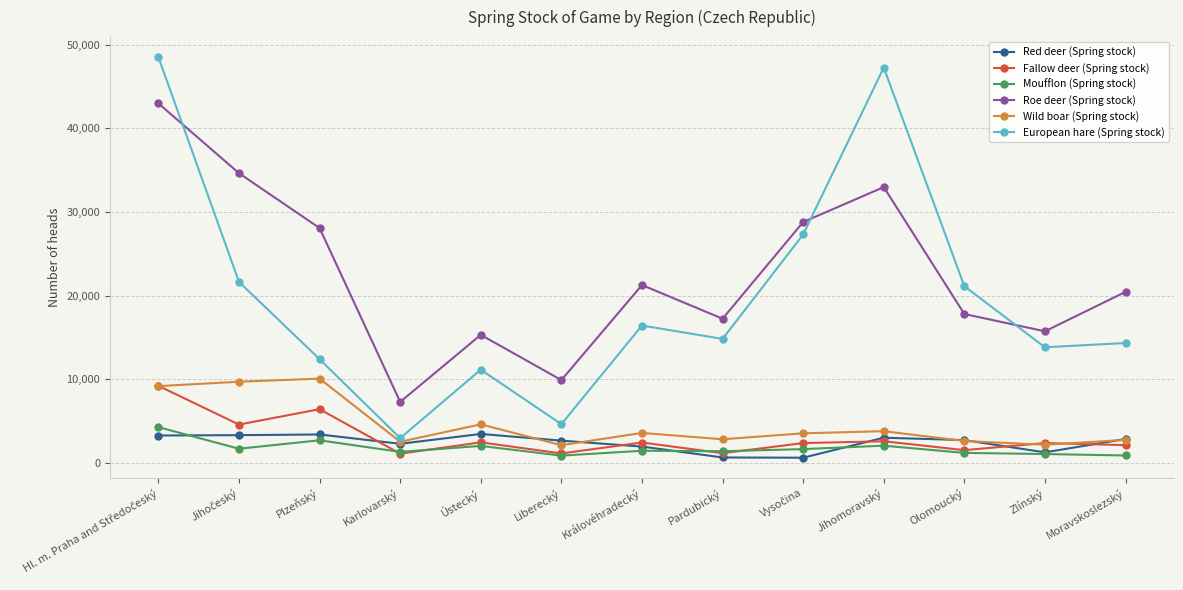

True or false: Roe deer (Spring stock) and Fallow deer (Spring stock) intersect in this chart.

False